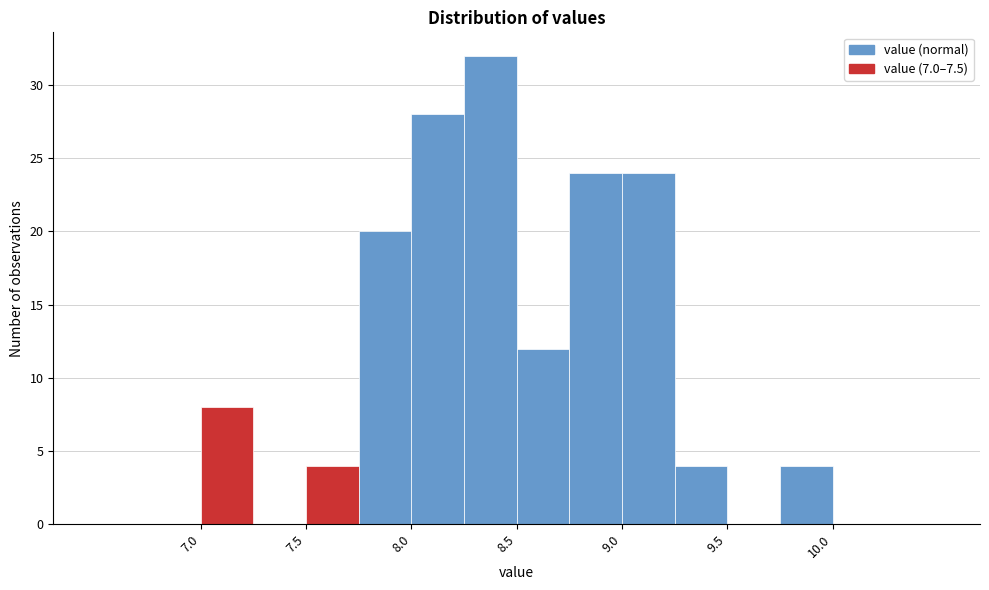

Reading left to right, transcribe this chart: for each bar, give the range it covers on the x-axis and its height. The values are not printed on the chart, so give them approximately, as read against the axis.

6.50 to 6.75: 0
6.75 to 7.00: 0
7.00 to 7.25: 8
7.25 to 7.50: 0
7.50 to 7.75: 4
7.75 to 8.00: 20
8.00 to 8.25: 28
8.25 to 8.50: 32
8.50 to 8.75: 12
8.75 to 9.00: 24
9.00 to 9.25: 24
9.25 to 9.50: 4
9.50 to 9.75: 0
9.75 to 10.00: 4
10.00 to 10.25: 0
10.25 to 10.50: 0